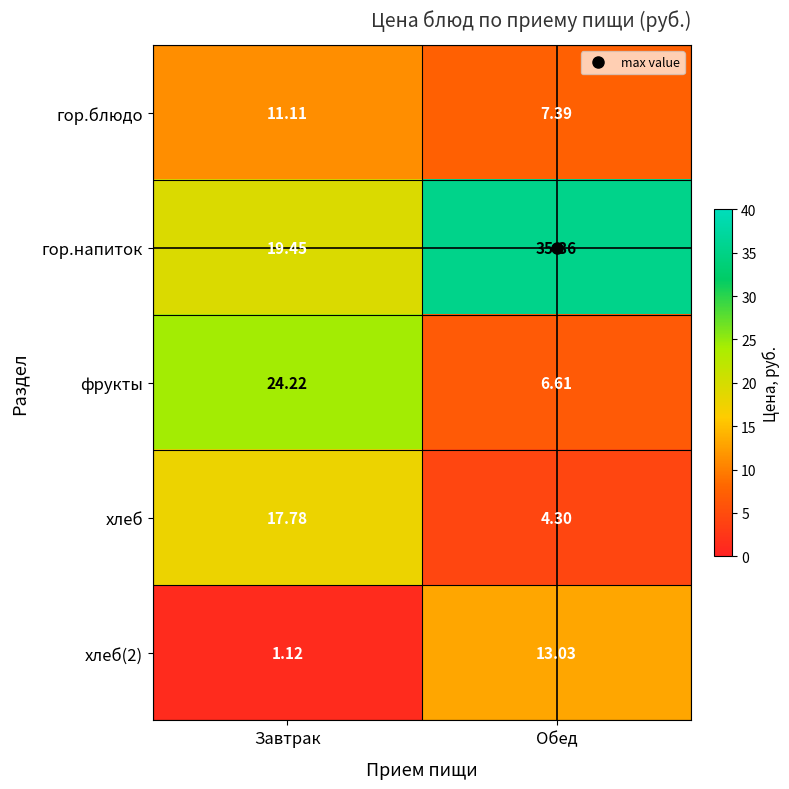

At which category is the sum across all series the highest?

Завтрак